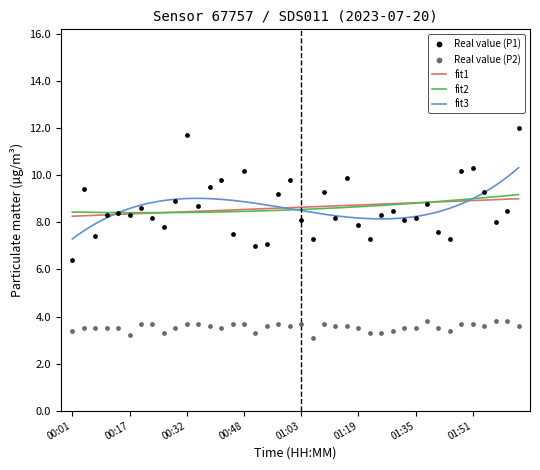

What is the maximum value for fit1?

9.0